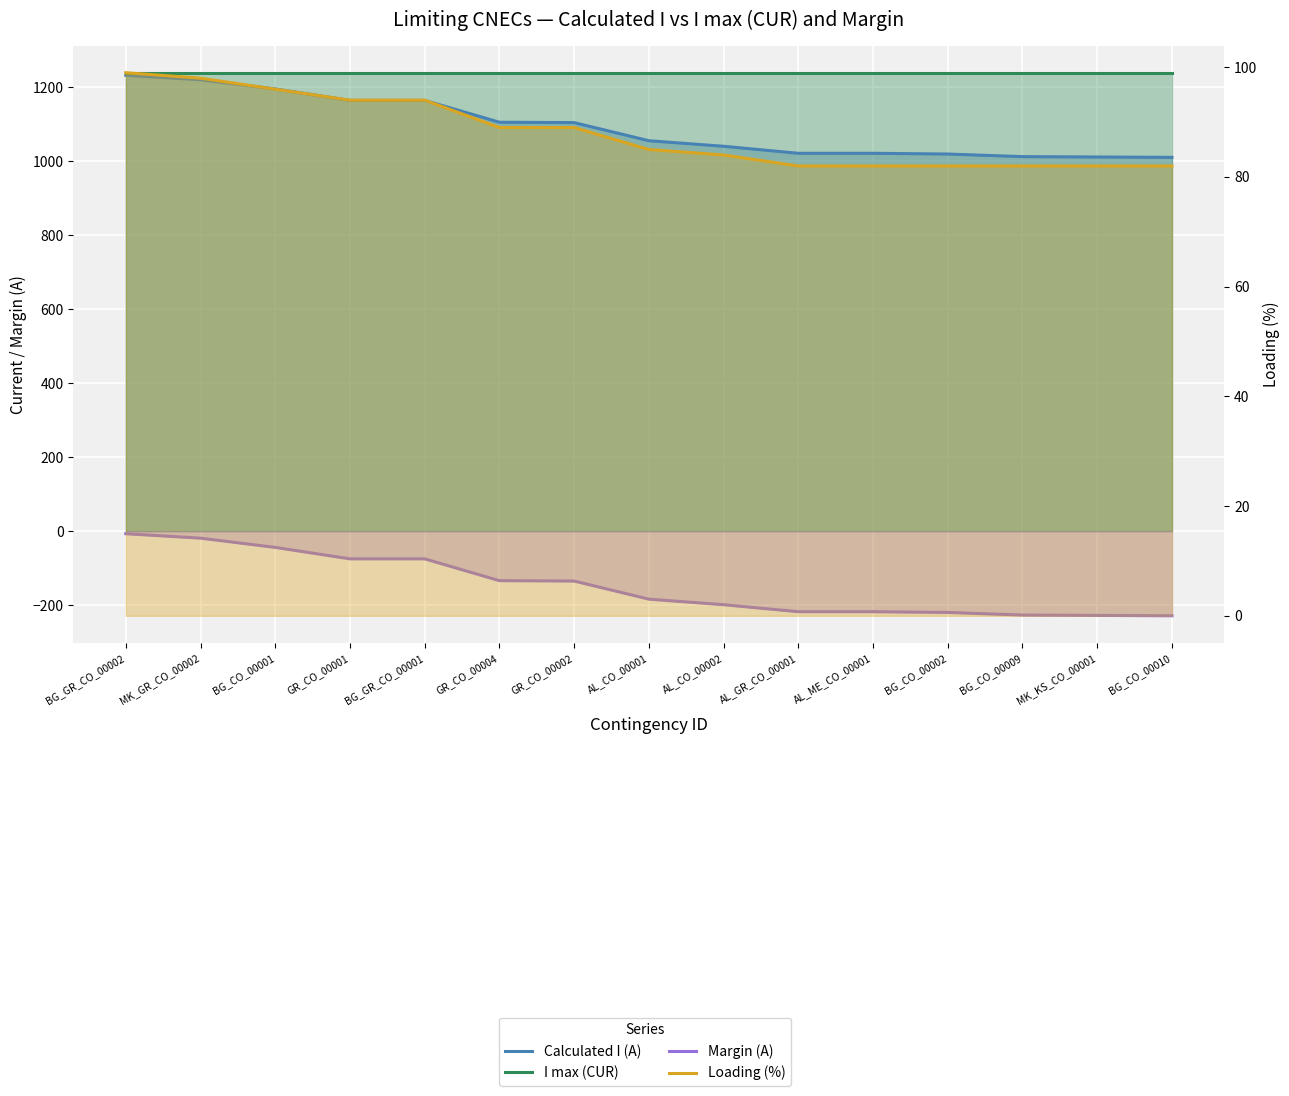

True or false: I max (CUR) has a value of 776 at AL_ME_CO_00001.

False